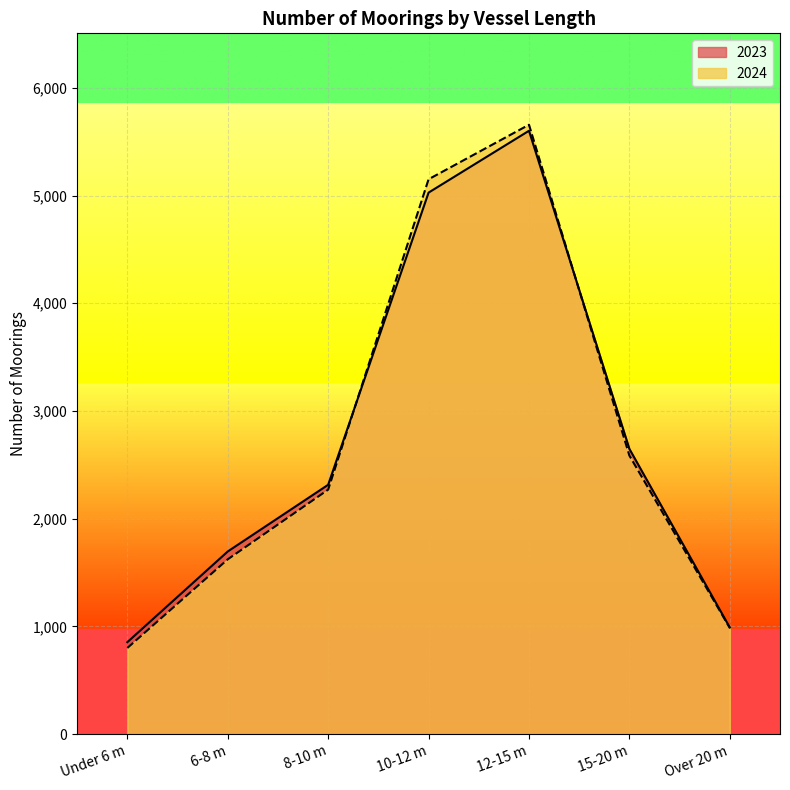

What is the label of the 4th point from the left?

10-12 m